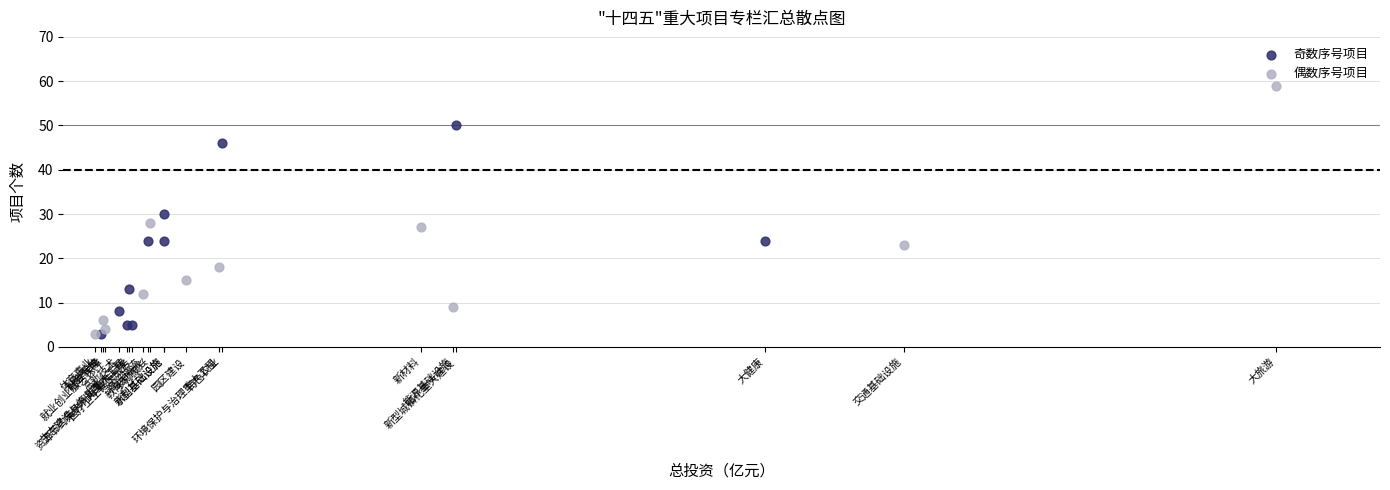

Which series contains the highest Y value?

偶数序号项目